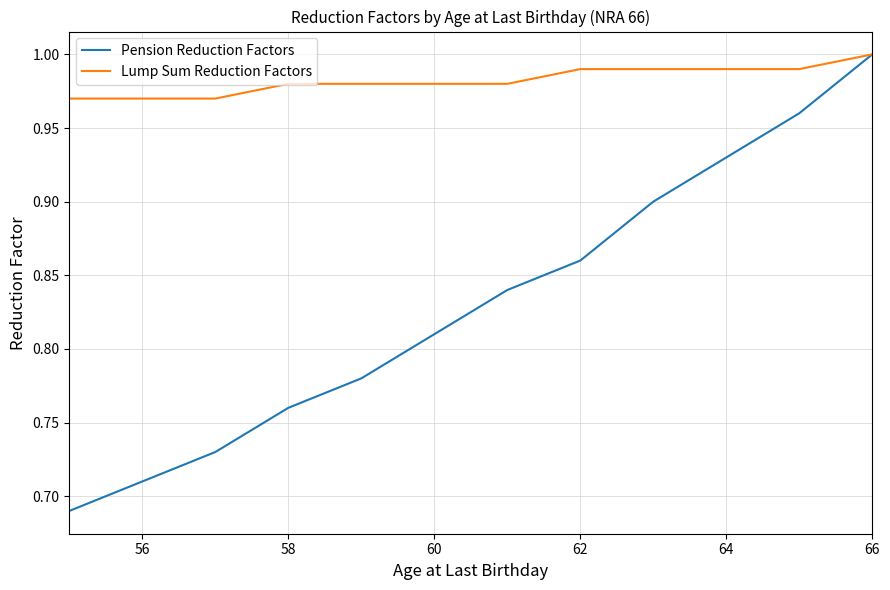

Which series has the largest total across all categories?

Lump Sum Reduction Factors